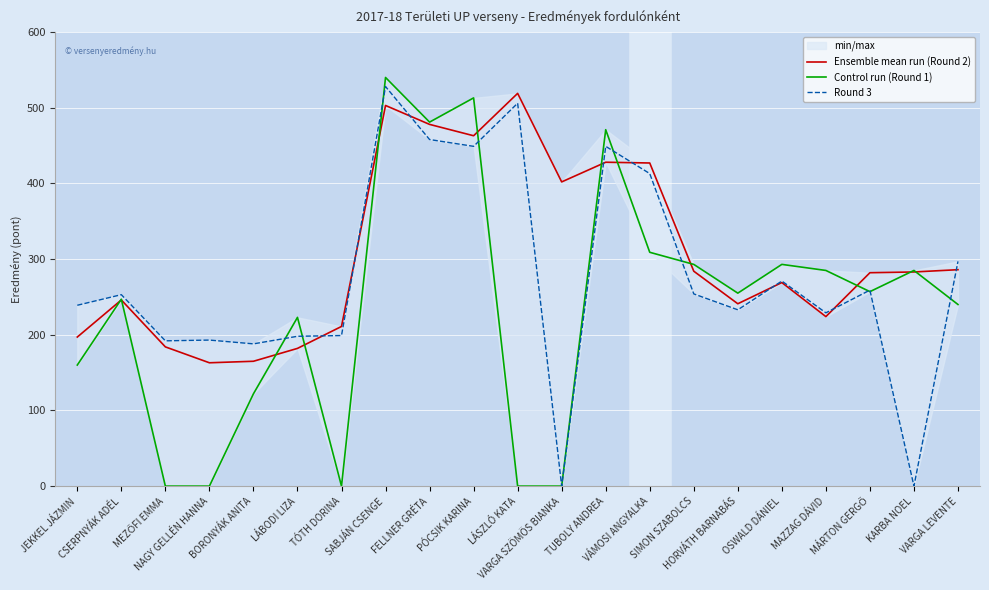

True or false: Control run (Round 1) and Ensemble mean run (Round 2) cross at least once.

True